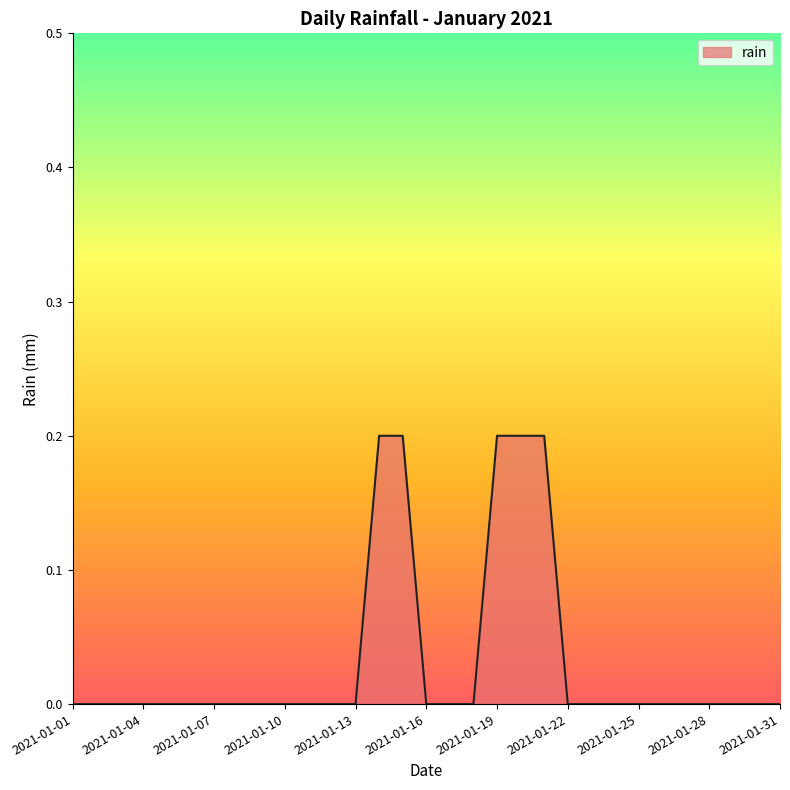

Which category has the lowest value across all series?

2021-01-01